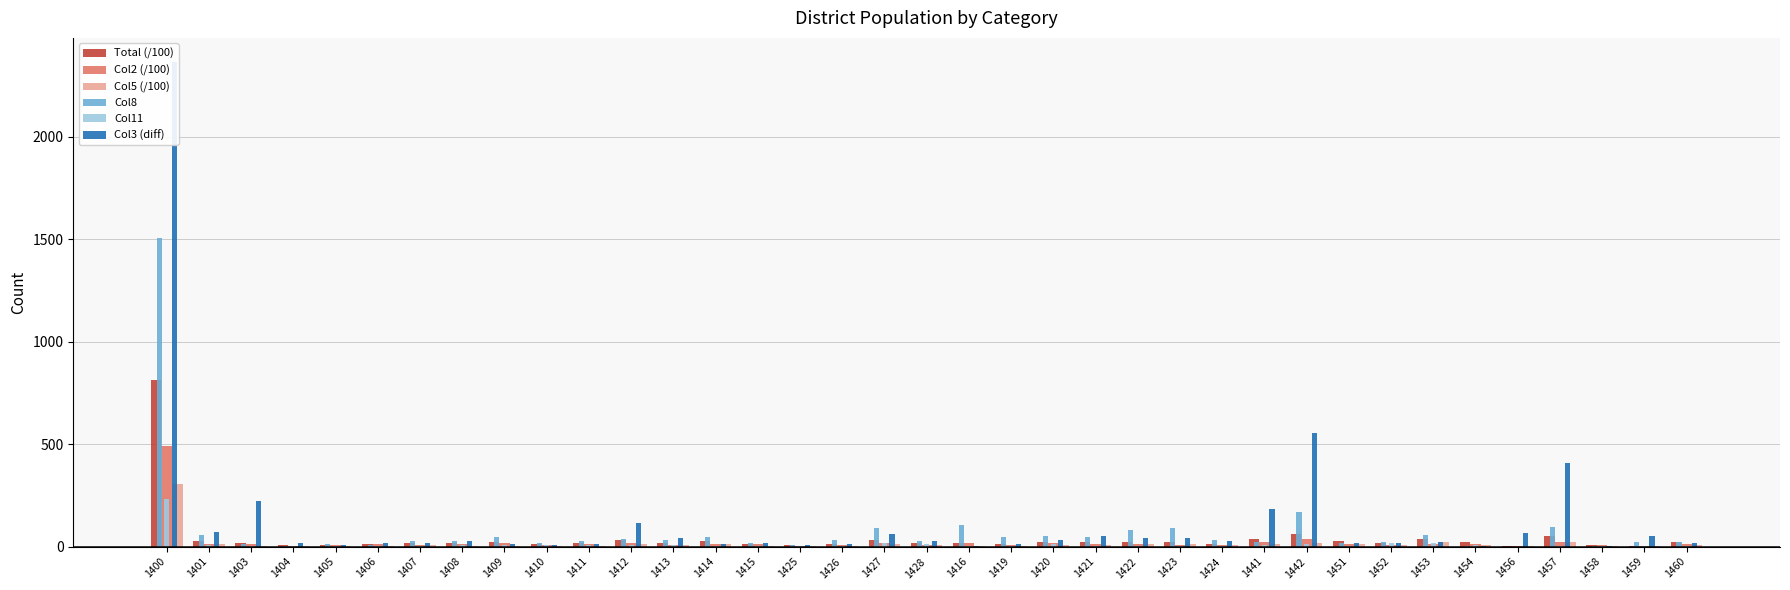

How many values in the Col2 (/100) series are below 11?

16